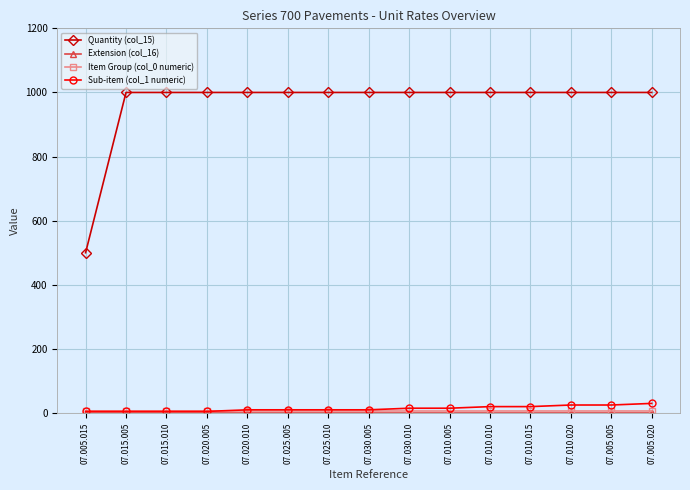

What is the label of the 6th point from the left?

07.025.005